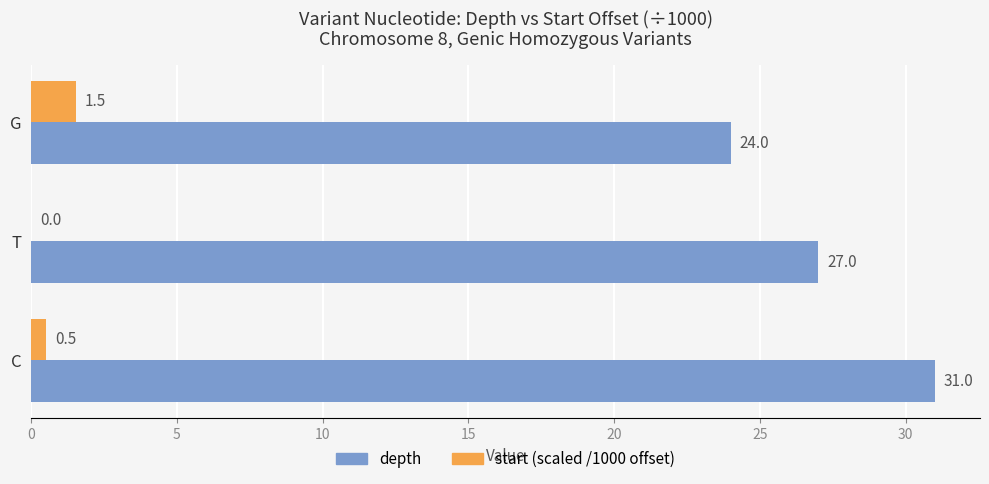

What value does the start (scaled /1000 offset) series have at C?

0.5